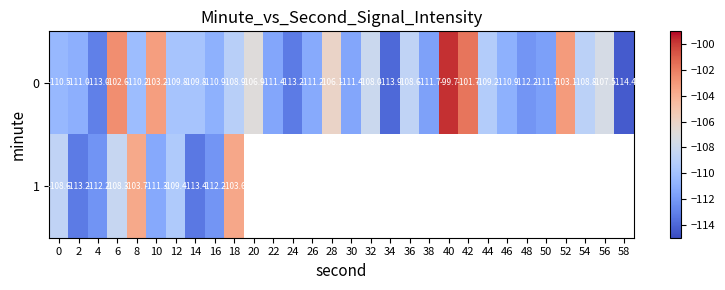

Between 56 and 42, which is larger?

42